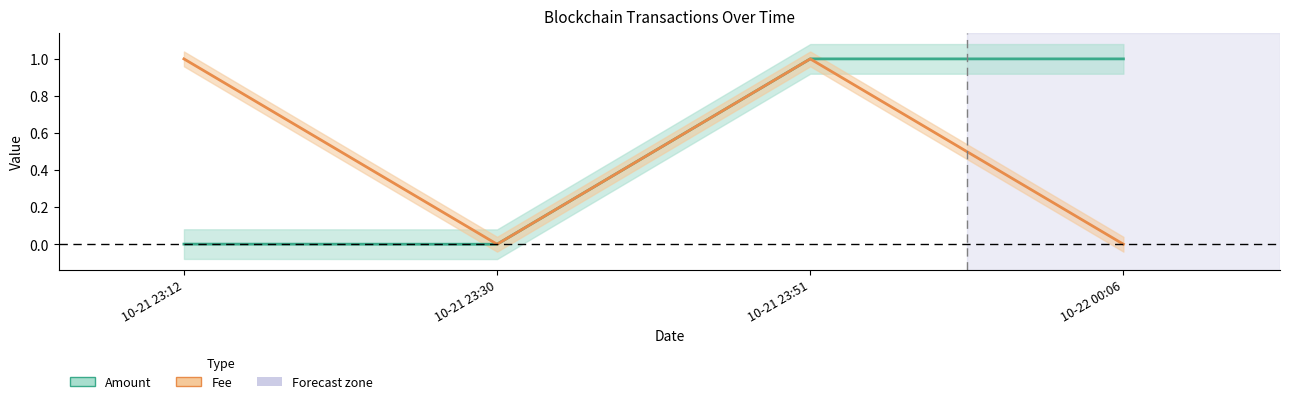

Between 10-21 23:51 and 10-22 00:06, which is larger?

10-21 23:51